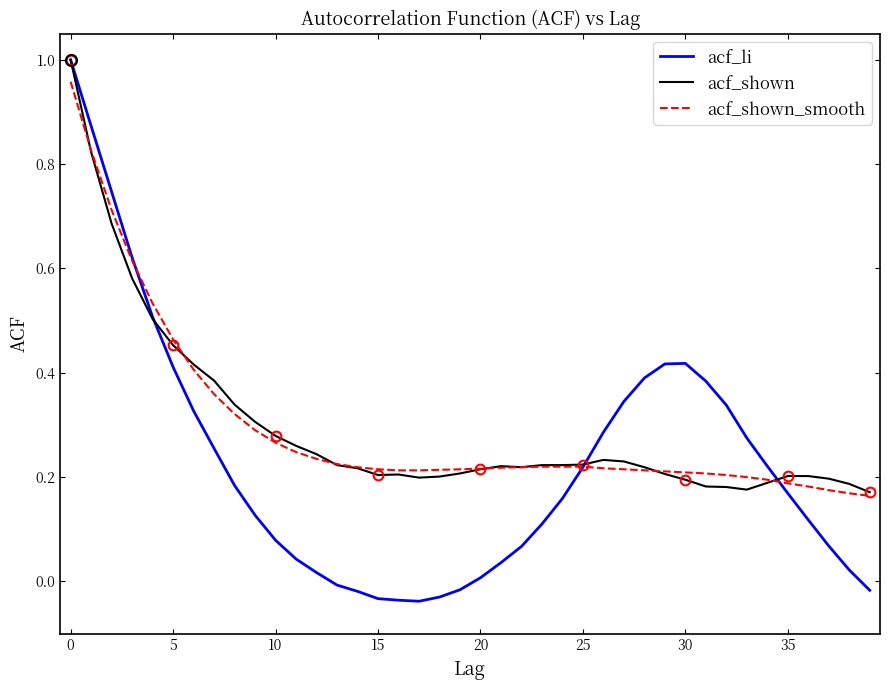

True or false: acf_shown_smooth has more than 2 points higher than both neighbors.

False